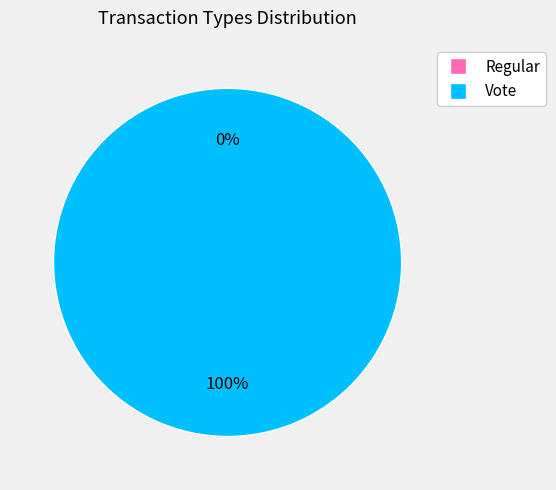

What is the change in value from Regular to Vote?

+2